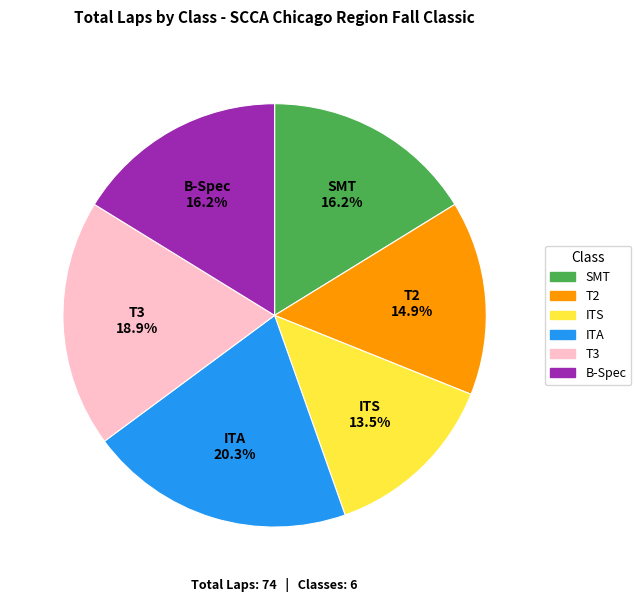

True or false: ITA accounts for 12% of the total.

False